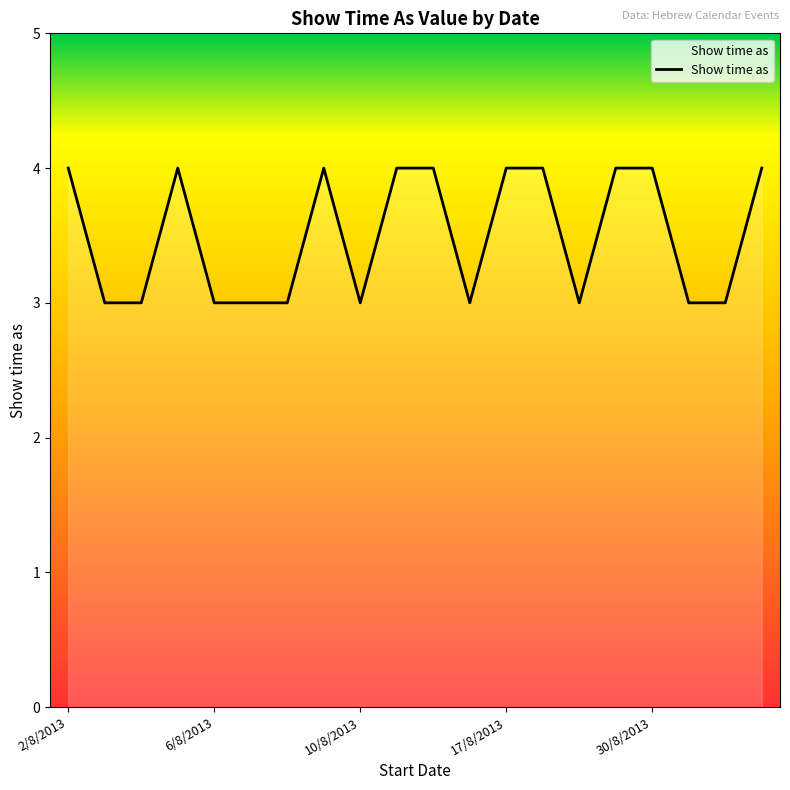

What is the minimum value shown in the chart?

3